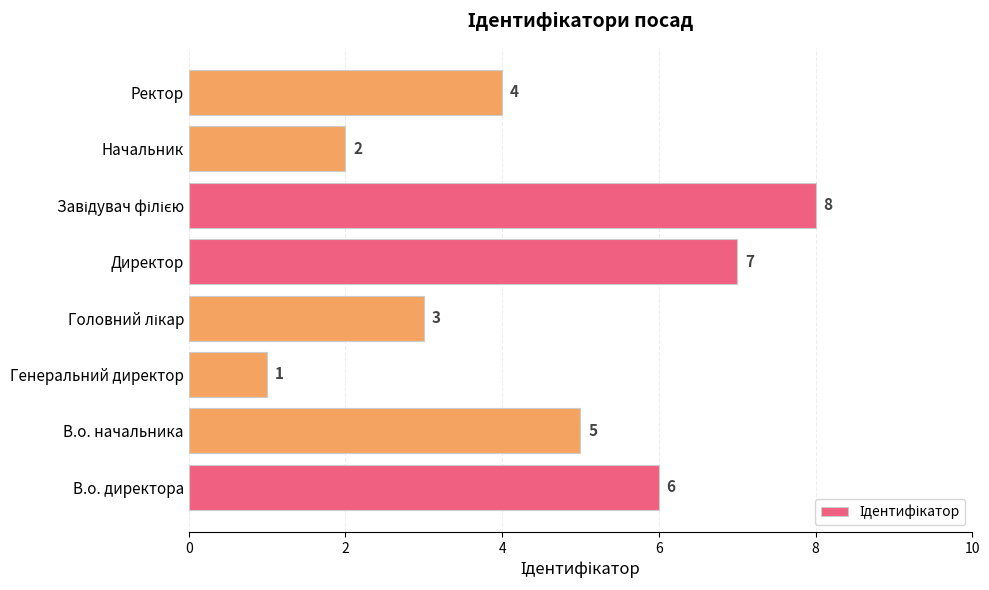

Does the chart contain stacked bars?

No